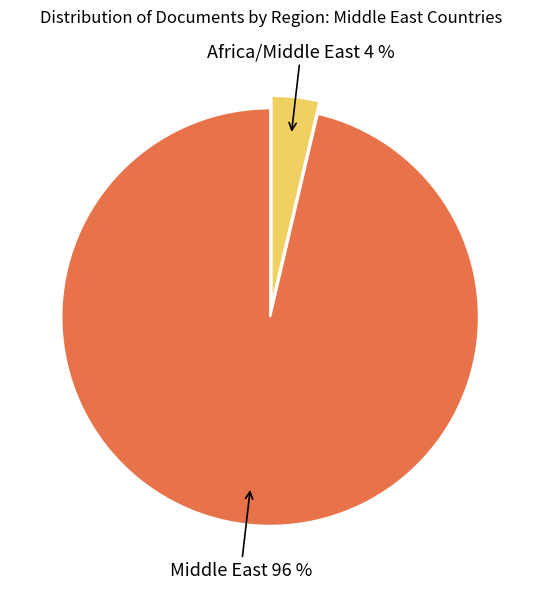

Does Africa/Middle East represent more than half of the total?

No